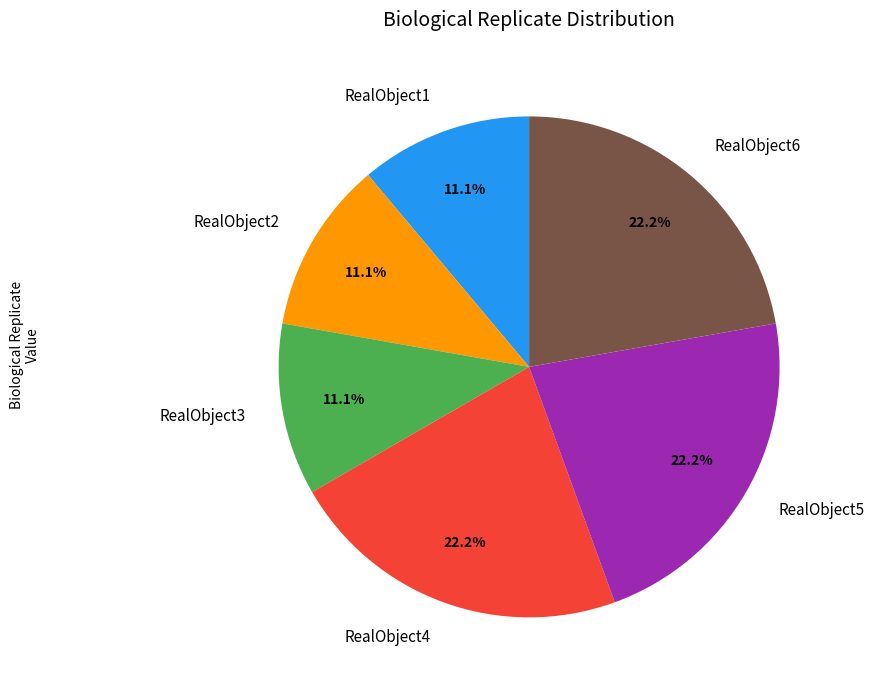

To the nearest percent, what is the combined percentage of RealObject3 and RealObject4?

33%